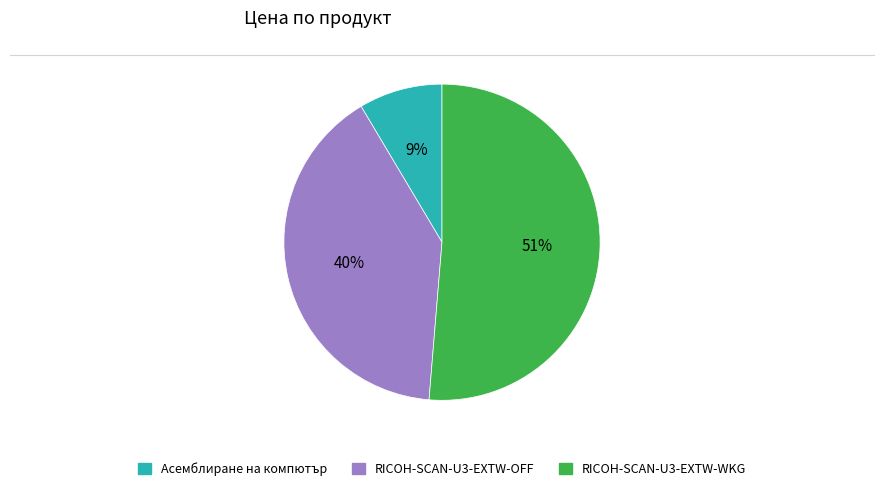

To the nearest percent, what is the average slice percentage?

33%